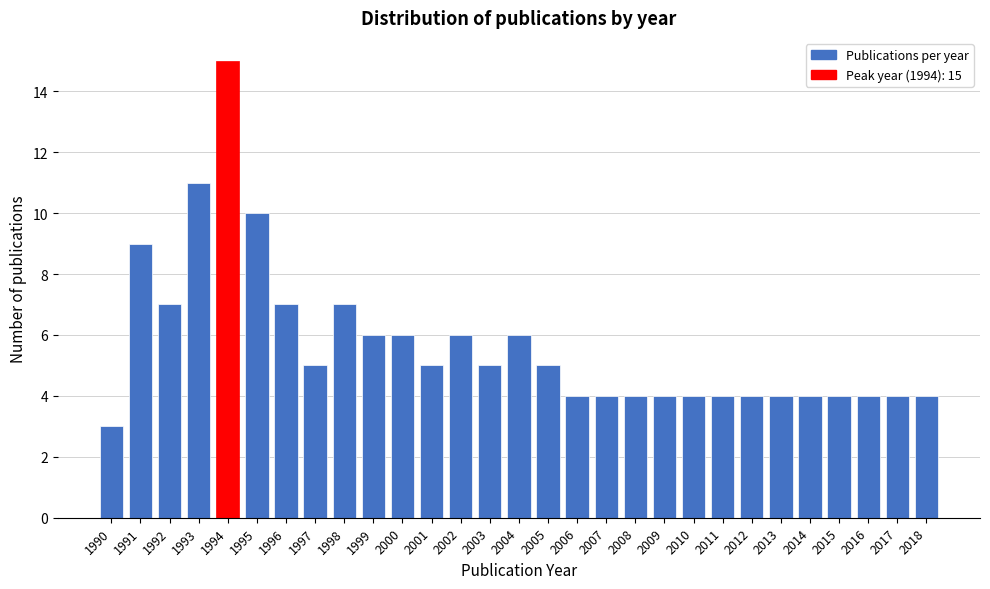

Reading left to right, transcribe all the data shown in this chart.

3	9	7	11	15	10	7	5	7	6	6	5	6	5	6	5	4	4	4	4	4	4	4	4	4	4	4	4	4